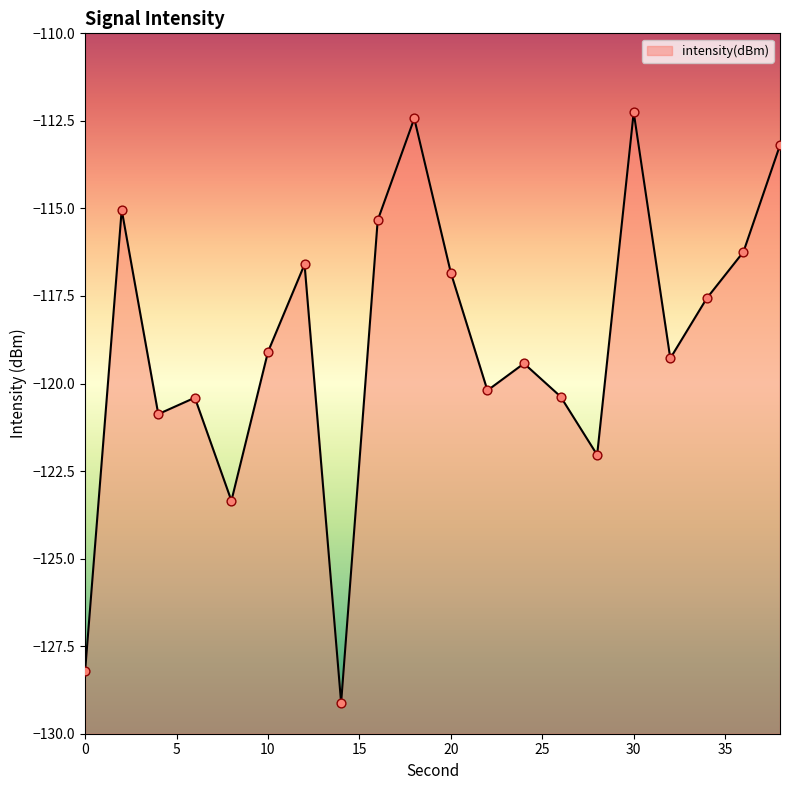

What is the change in value from 0 to 38?

+15.0